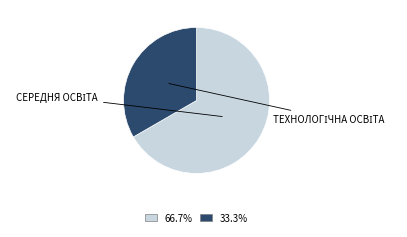

How many segments does this pie chart have?

2